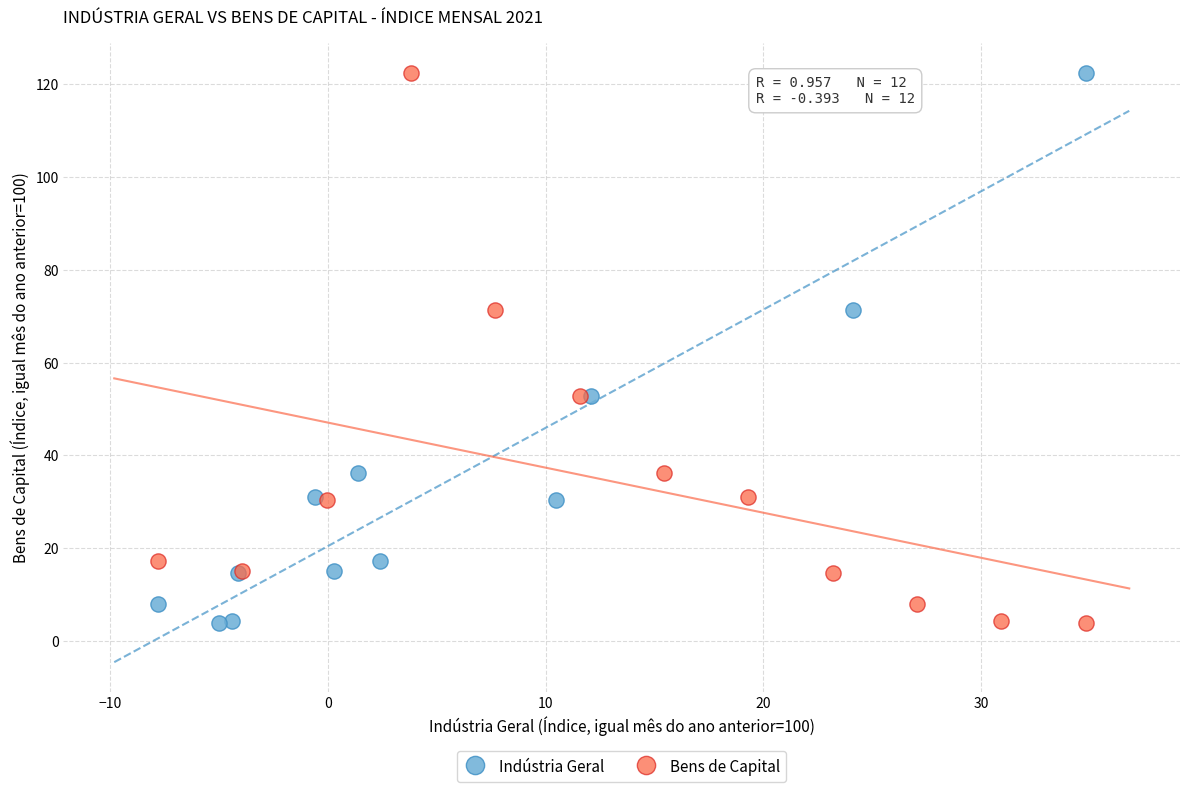

What are all the series names shown in the legend?

Indústria Geral, Bens de Capital